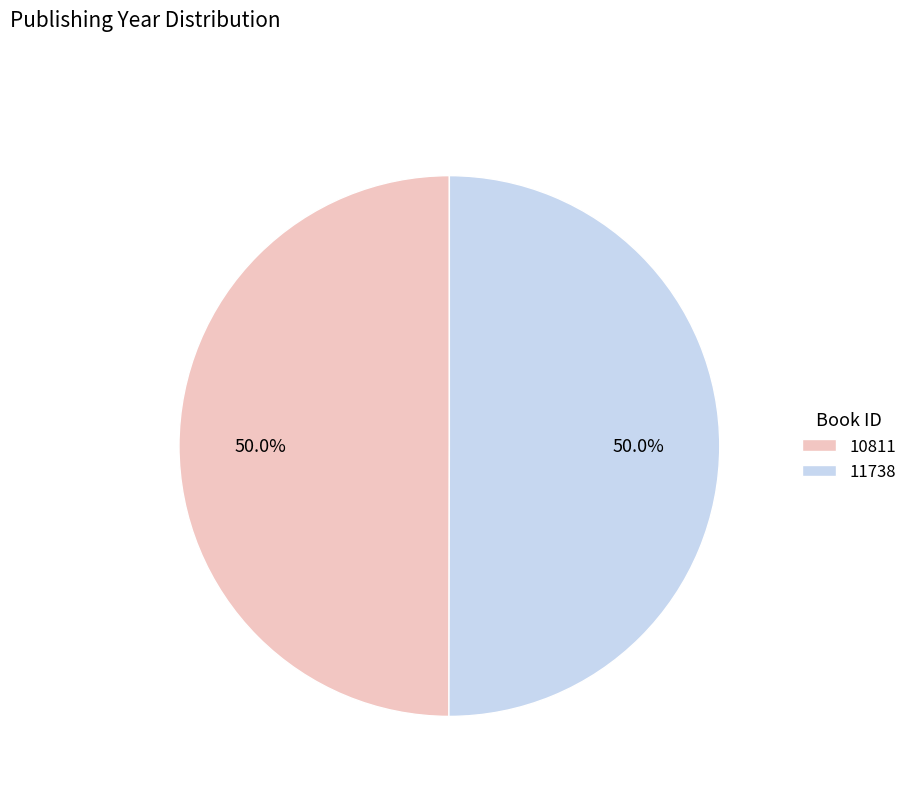

Is it true that 11738 is 50% of the pie?

True